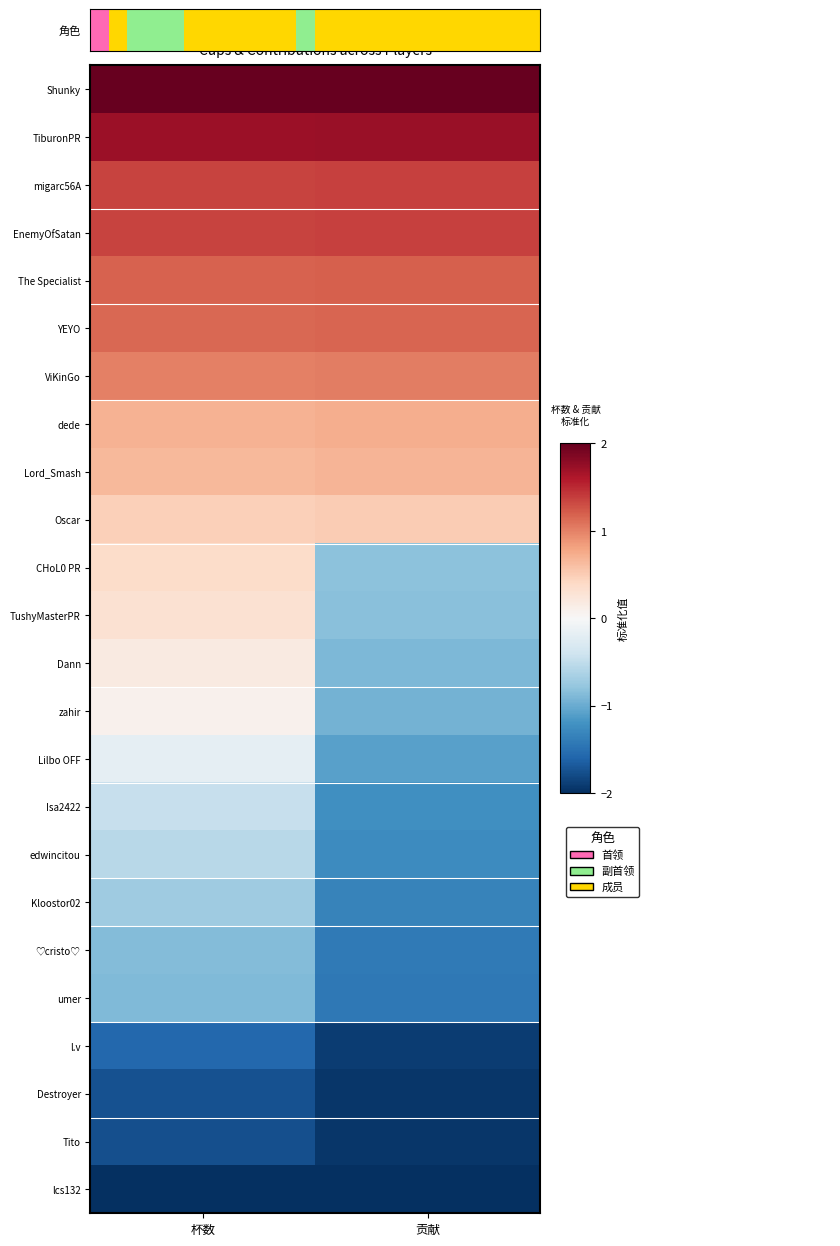

Reading right to left, extract all data points from this chart.

Shunky: 贡献=2.0	杯数=2.0
TiburonPR: 贡献=1.7	杯数=1.7
migarc56A: 贡献=1.4	杯数=1.4
EnemyOfSatan: 贡献=1.4	杯数=1.4
The Specialist: 贡献=1.2	杯数=1.2
YEYO: 贡献=1.2	杯数=1.1
ViKinGo: 贡献=1.0	杯数=1.0
dede: 贡献=0.7	杯数=0.7
Lord_Smash: 贡献=0.7	杯数=0.6
Oscar: 贡献=0.5	杯数=0.5
CHoL0 PR: 贡献=-0.8	杯数=0.4
TushyMasterPR: 贡献=-0.8	杯数=0.3
Dann: 贡献=-0.9	杯数=0.2
zahir: 贡献=-0.9	杯数=0.1
Lilbo OFF: 贡献=-1.1	杯数=-0.2
Isa2422: 贡献=-1.2	杯数=-0.5
edwincitou: 贡献=-1.3	杯数=-0.6
Kloostor02: 贡献=-1.3	杯数=-0.7
♡cristo♡: 贡献=-1.4	杯数=-0.9
umer: 贡献=-1.4	杯数=-0.9
l.v: 贡献=-1.9	杯数=-1.6
Destroyer: 贡献=-1.9	杯数=-1.7
Tito: 贡献=-1.9	杯数=-1.8
lcs132: 贡献=-2.0	杯数=-2.0